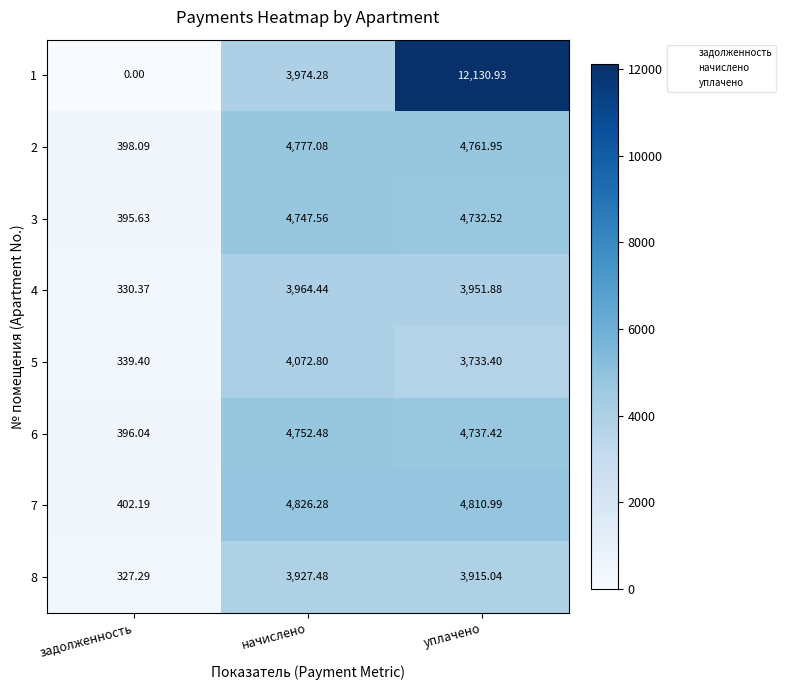

Where is 2 nearest to the value 2587?

уплачено